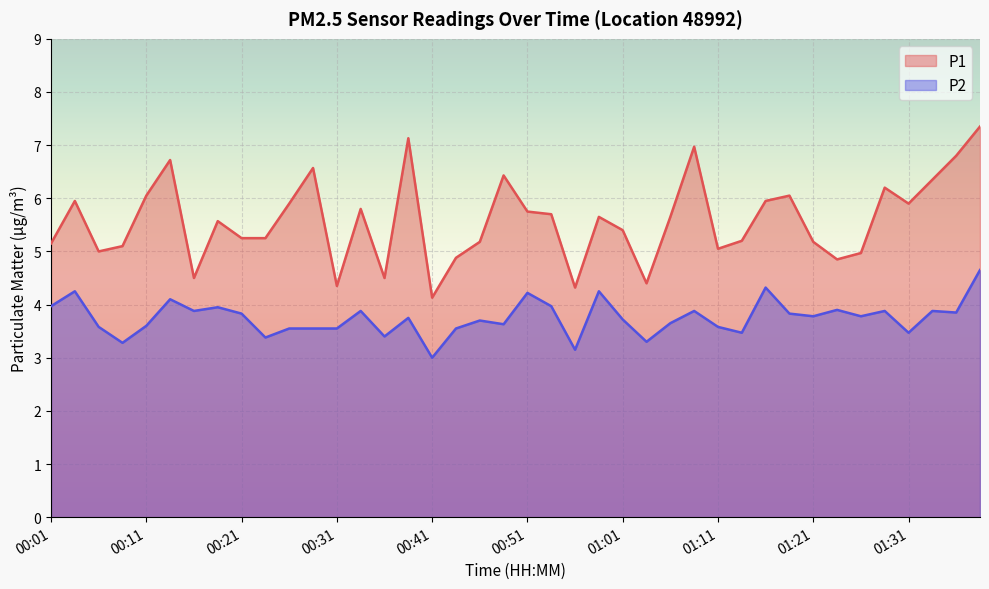

What is the value of the P2 point at the 4th from the left?

3.3